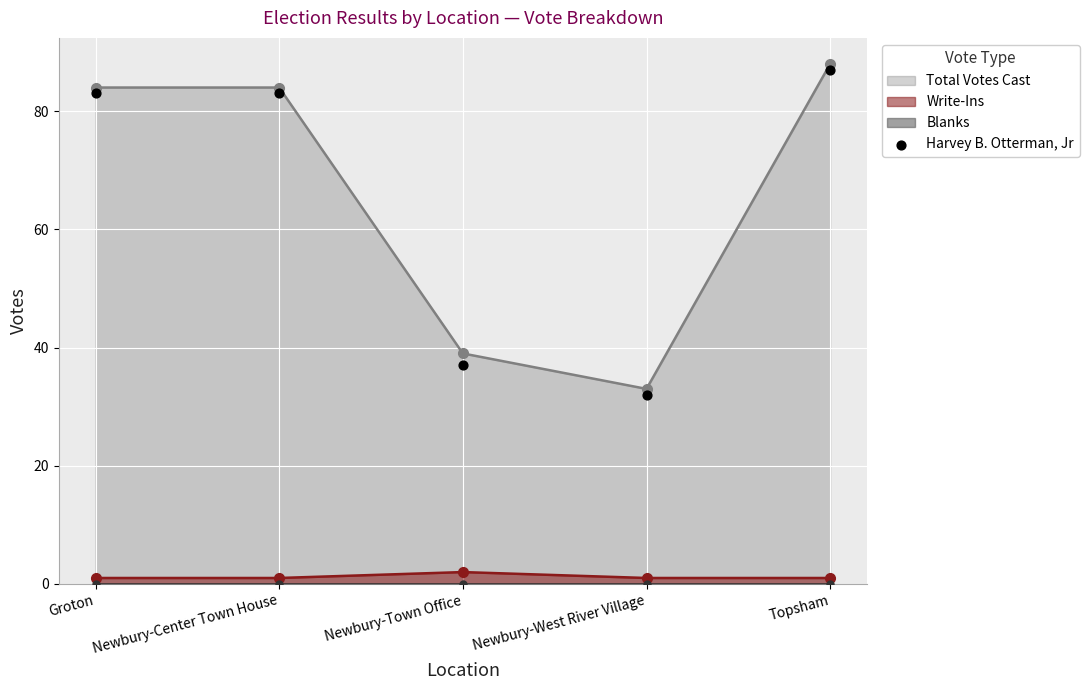

True or false: Total Votes Cast has more than 2 points higher than both neighbors.

False